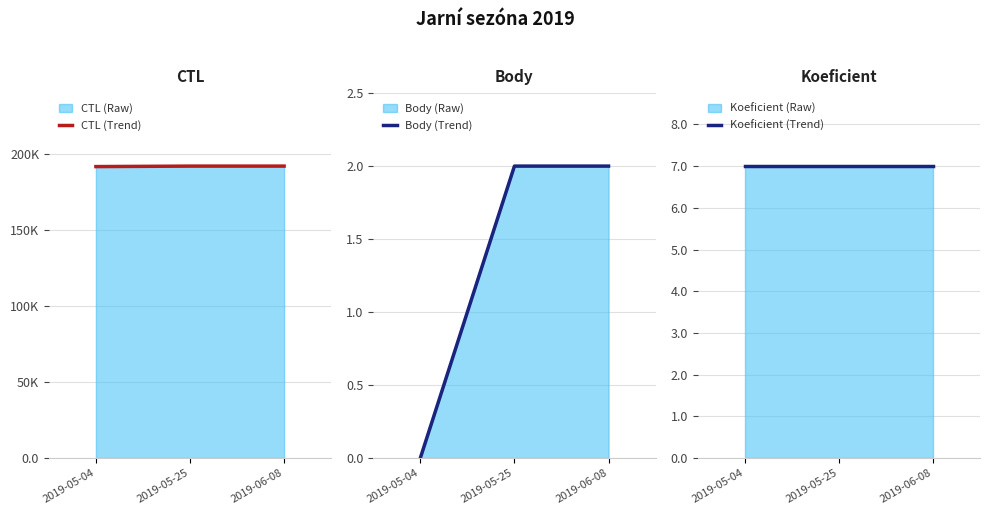

What is the average value of the Koeficient (Trend) series?

7